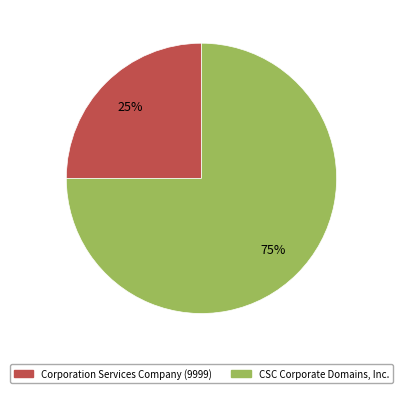

Is there any slice that represents more than half of the pie?

Yes